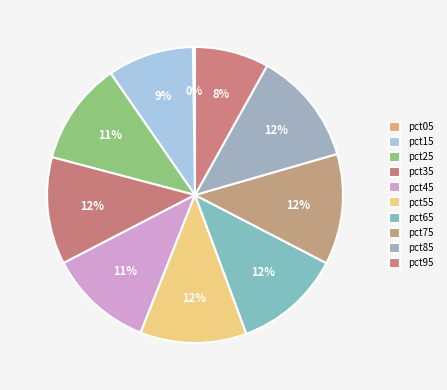

How many segments does this pie chart have?

10